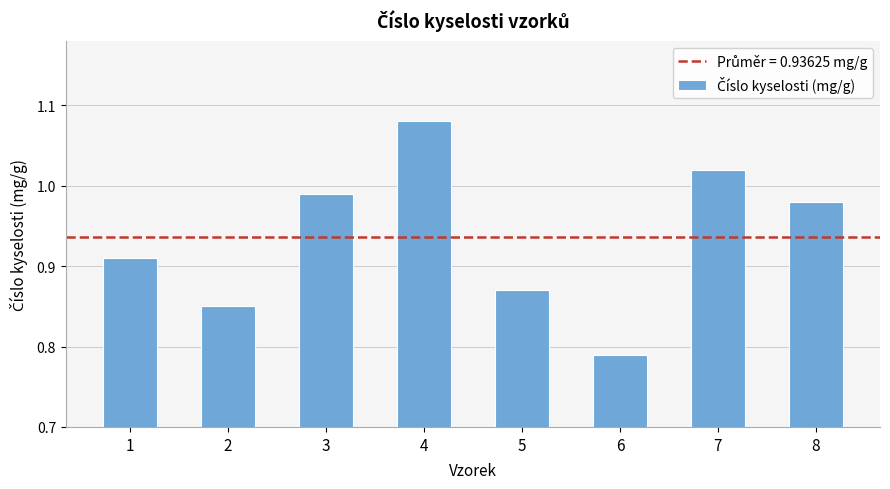

At which label is the value closest to 0?

6